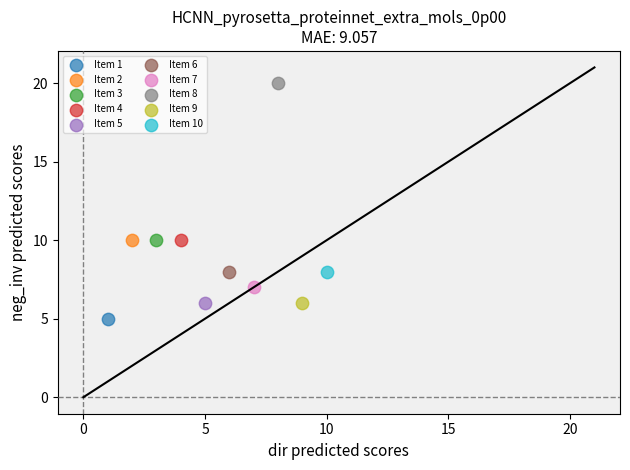

What are all the series names shown in the legend?

Item 1, Item 2, Item 3, Item 4, Item 5, Item 6, Item 7, Item 8, Item 9, Item 10